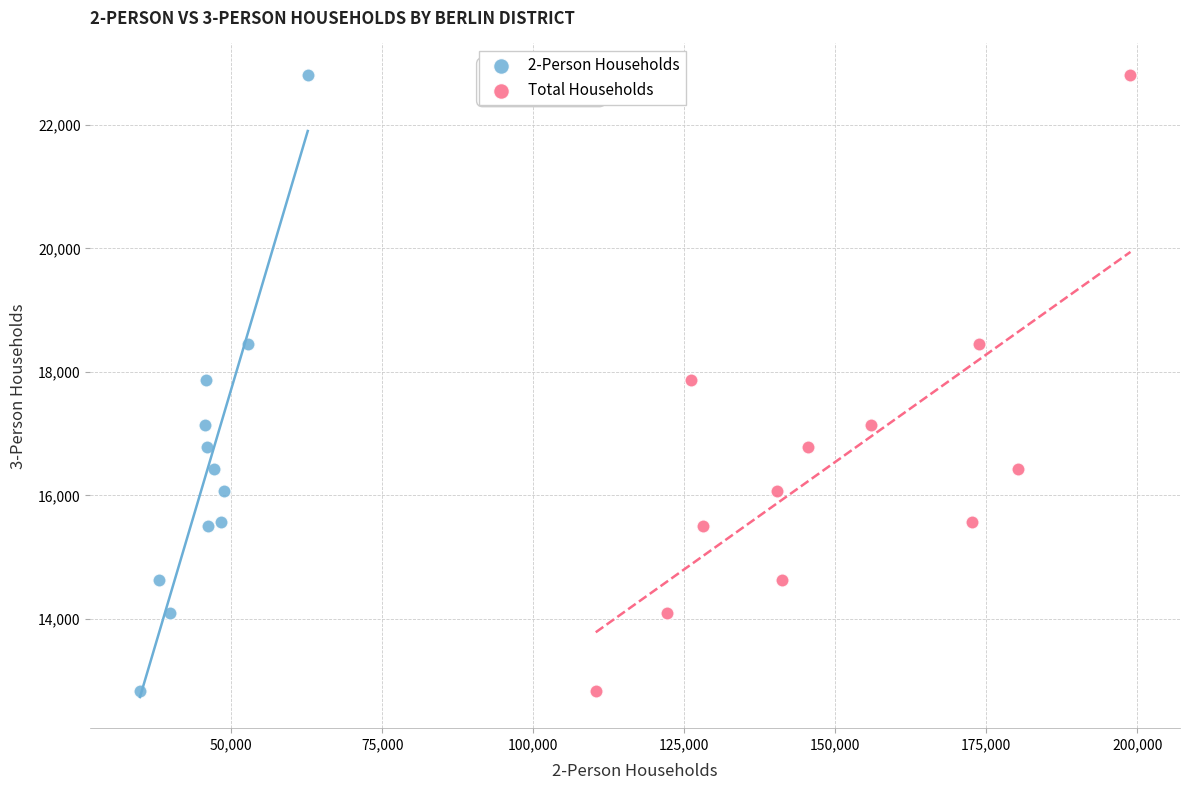

What are all the series names shown in the legend?

2-Person Households, Total Households